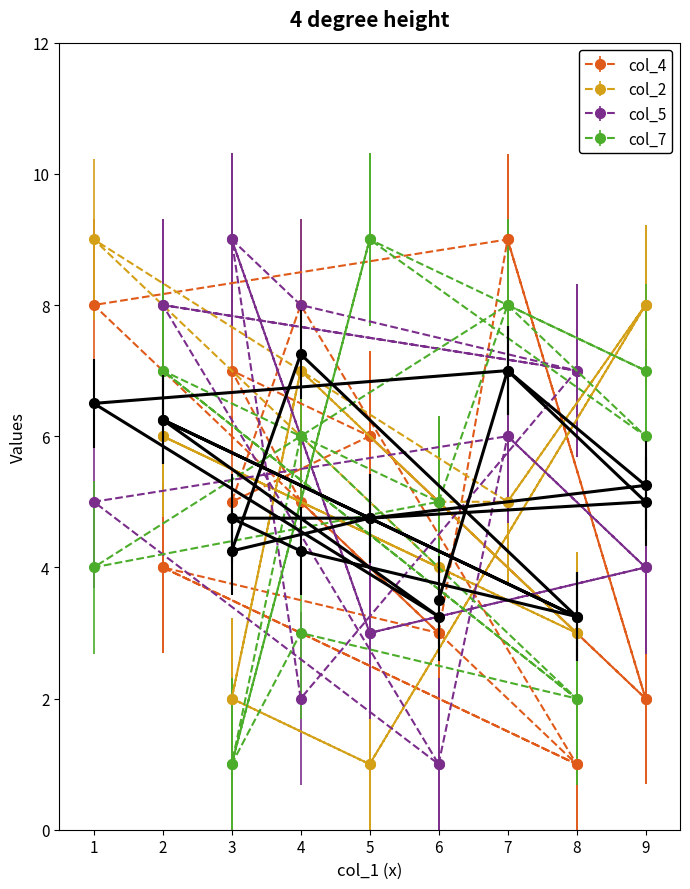

What is the sum of the col_7 values at 9 and 6?

12